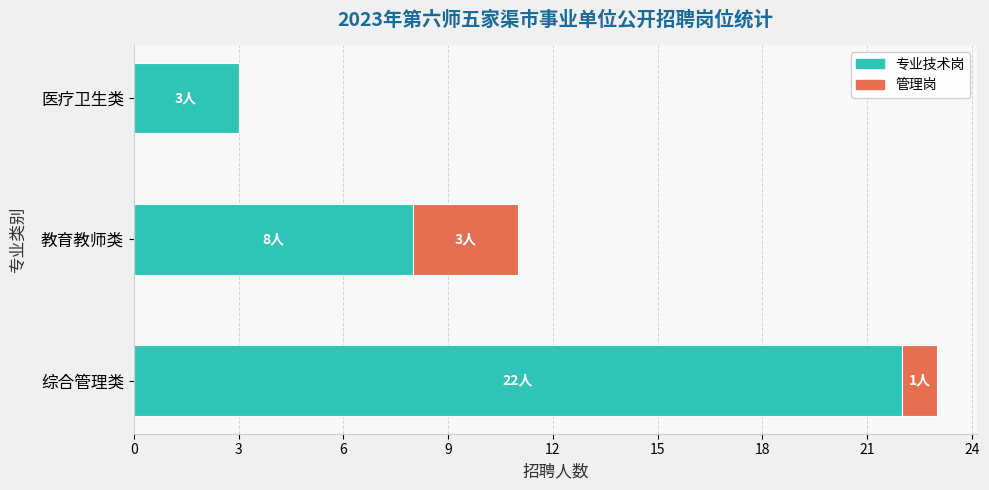

What is the sum of all 专业技术岗 values?

33